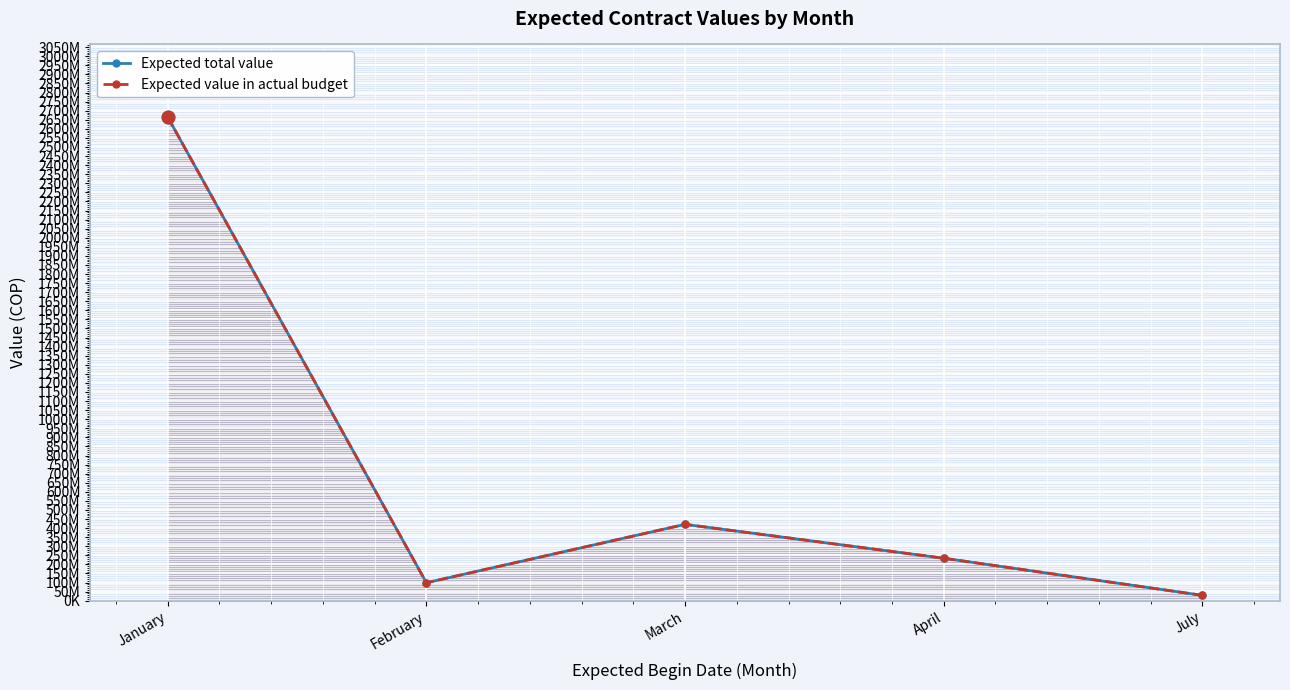

True or false: Expected value in actual budget and Expected total value intersect in this chart.

False